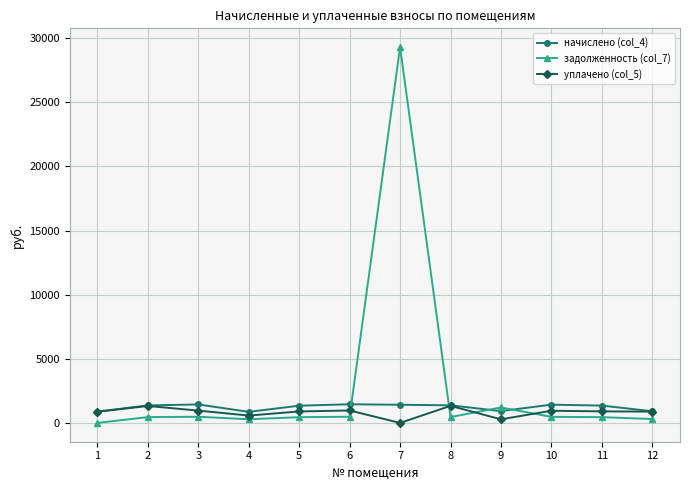

After their last crossing, which series has the higher values: уплачено (col_5) or задолженность (col_7)?

уплачено (col_5)